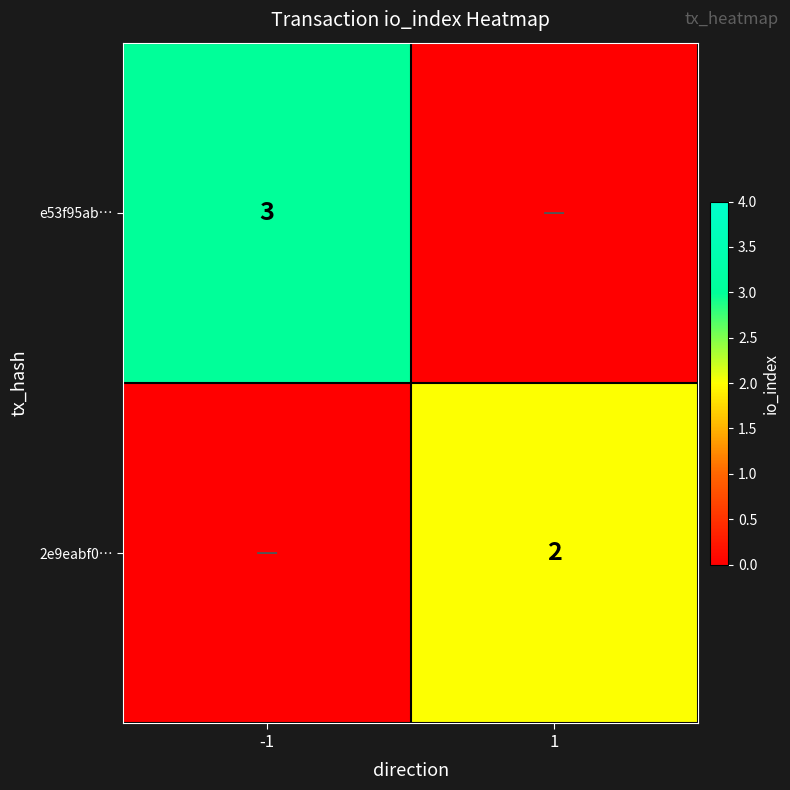

The 2e9eabf0… series shows 2 at 1. True or false?

True